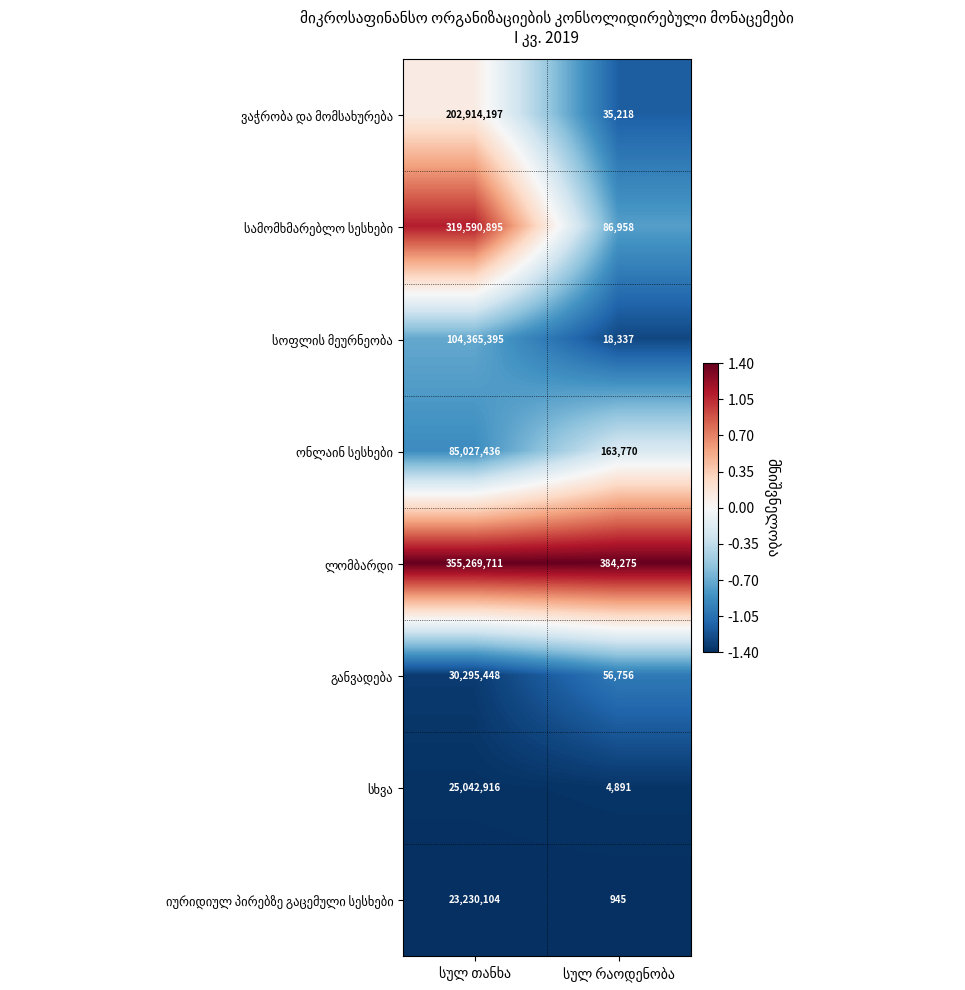

Which series has the largest total across all categories?

ლომბარდი